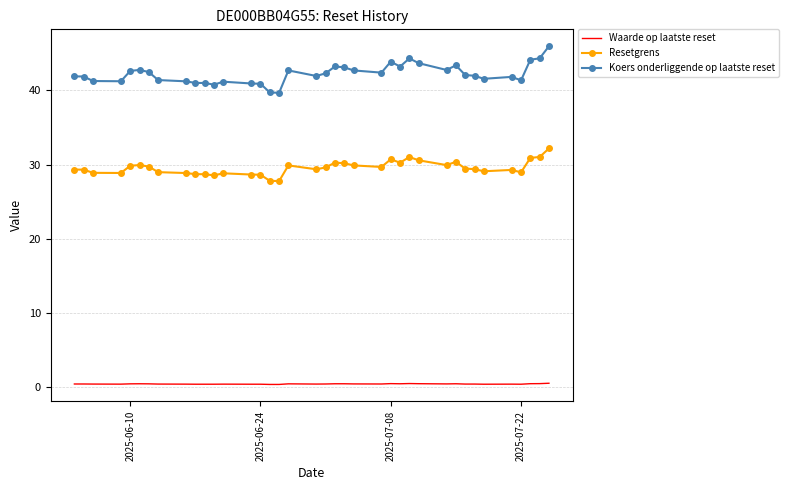

Count the Waarde op laatste reset values in the range 0 to 1.

38